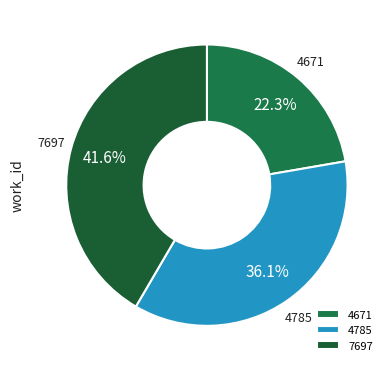

True or false: 7697 accounts for 49% of the total.

False